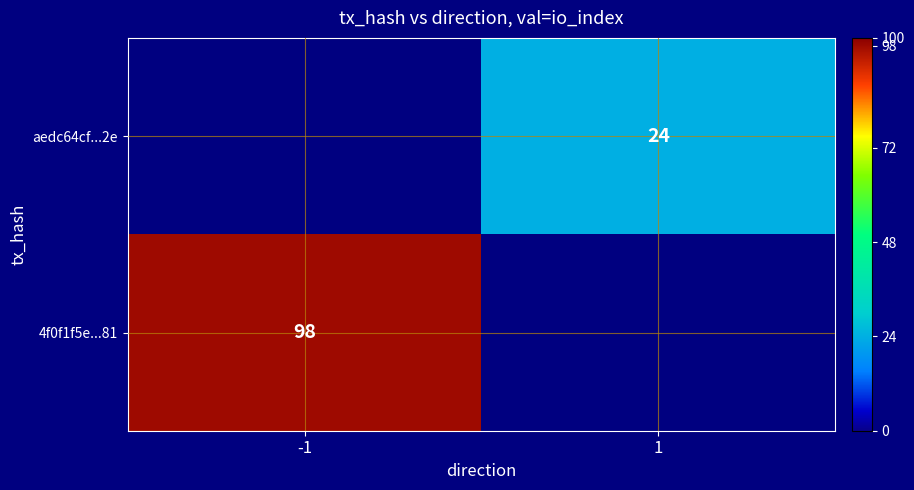

Is the value of 4f0f1f5e...81 at -1 greater than the value of aedc64cf...2e at 1?

Yes